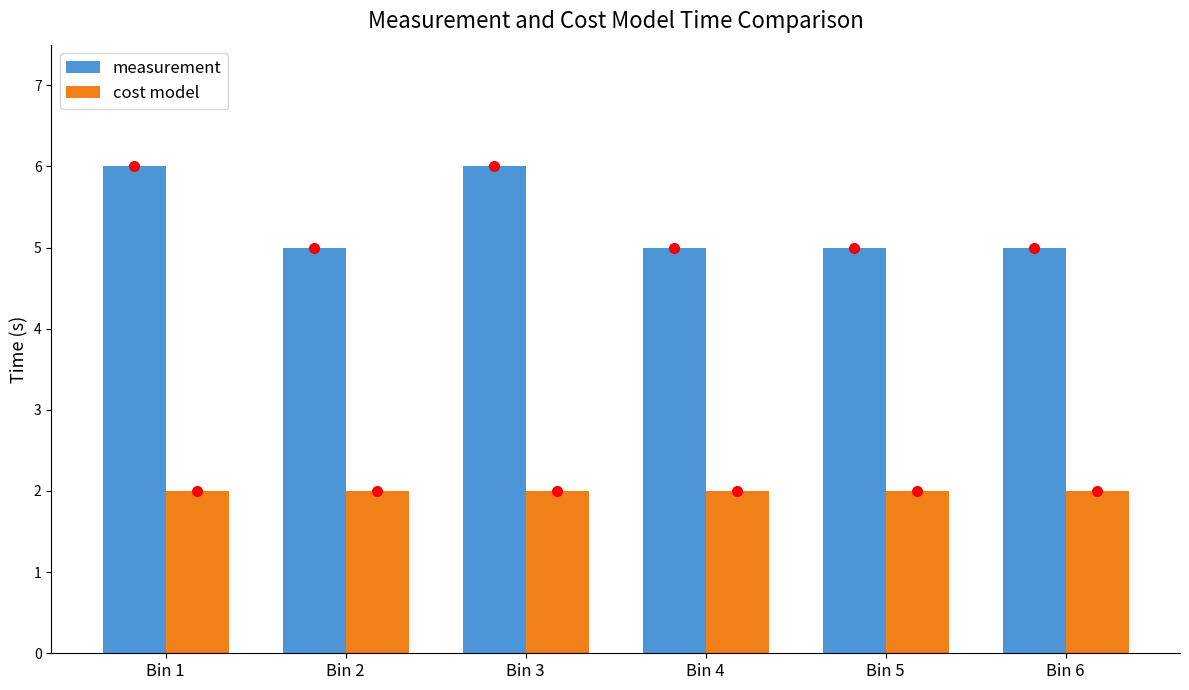

Read the cost model value at Bin 2.

2